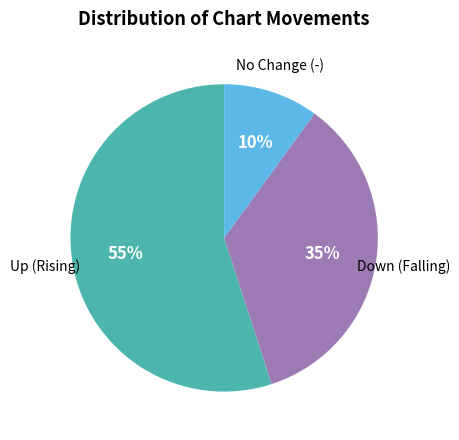

What percentage is the No Change (-) slice, to the nearest percent?

10%